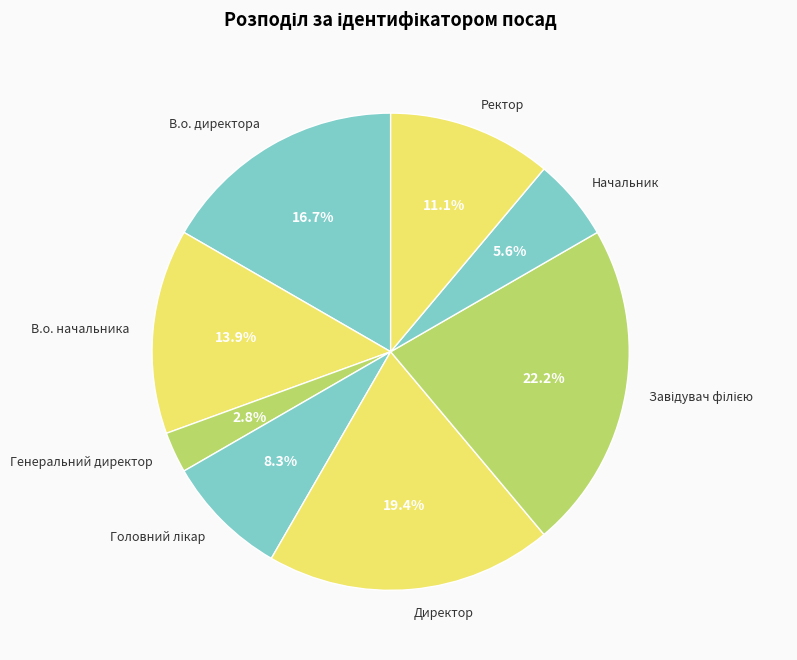

Does Генеральний директор represent more than half of the total?

No